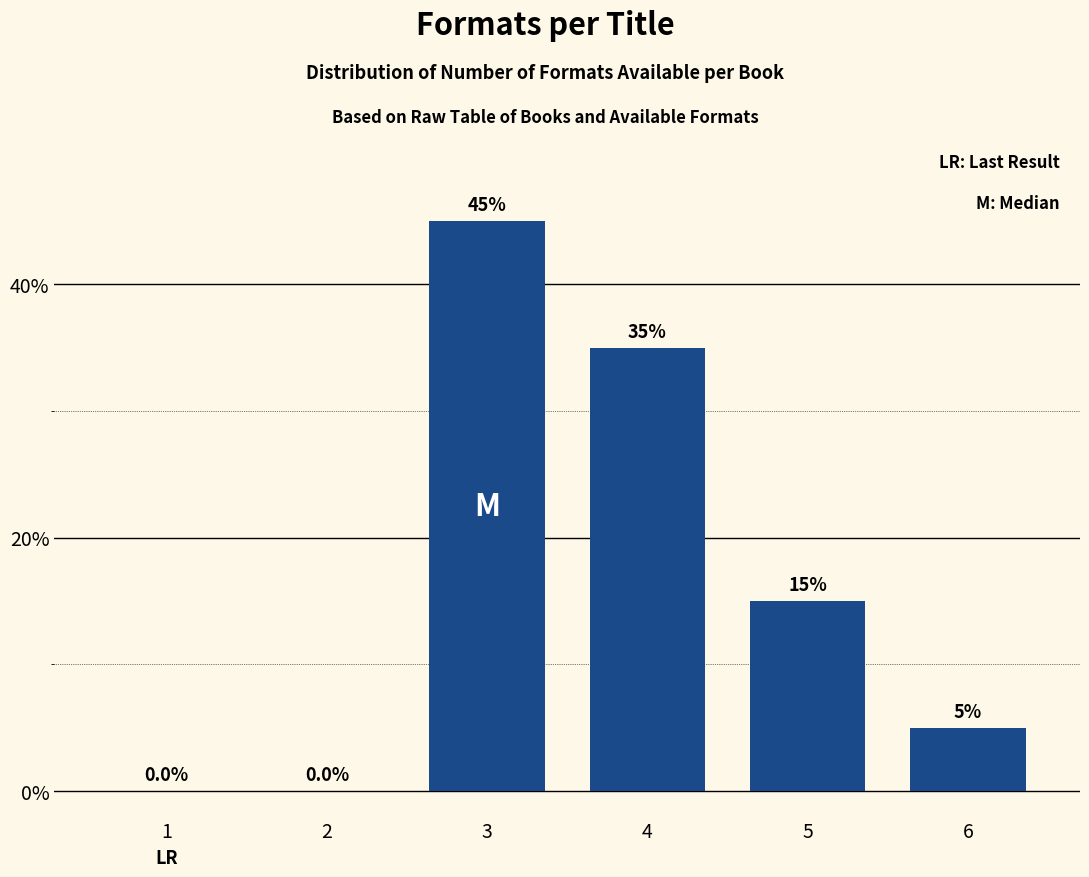

Reading left to right, list all the values displayed in this chart.

1=0	2=0	3=45	4=35	5=15	6=5